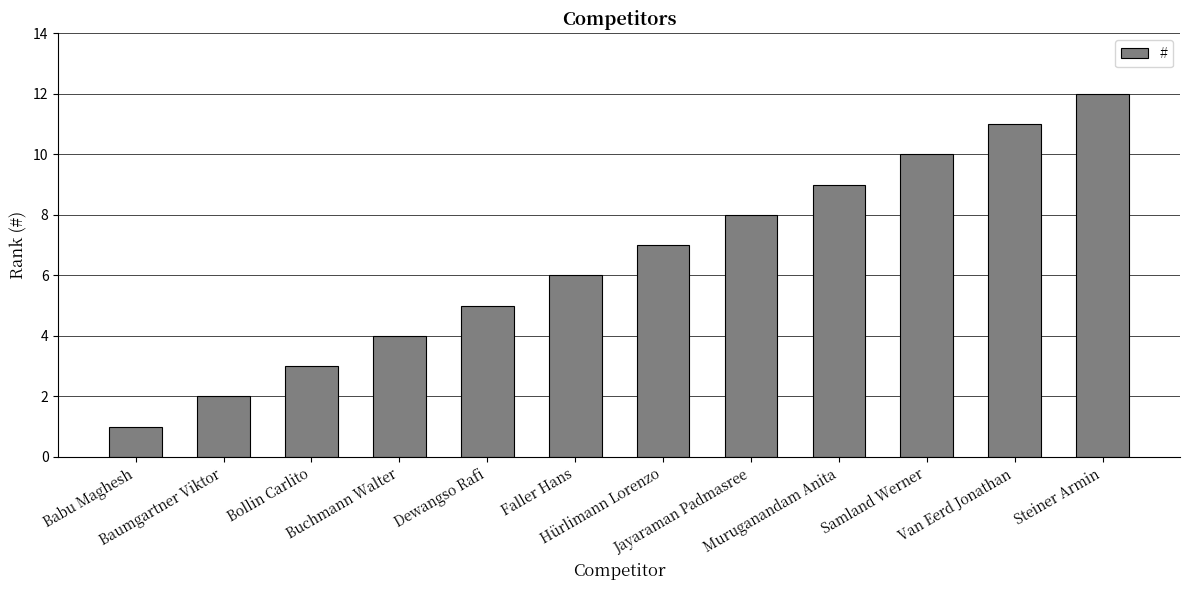

Does the chart contain any negative values?

No